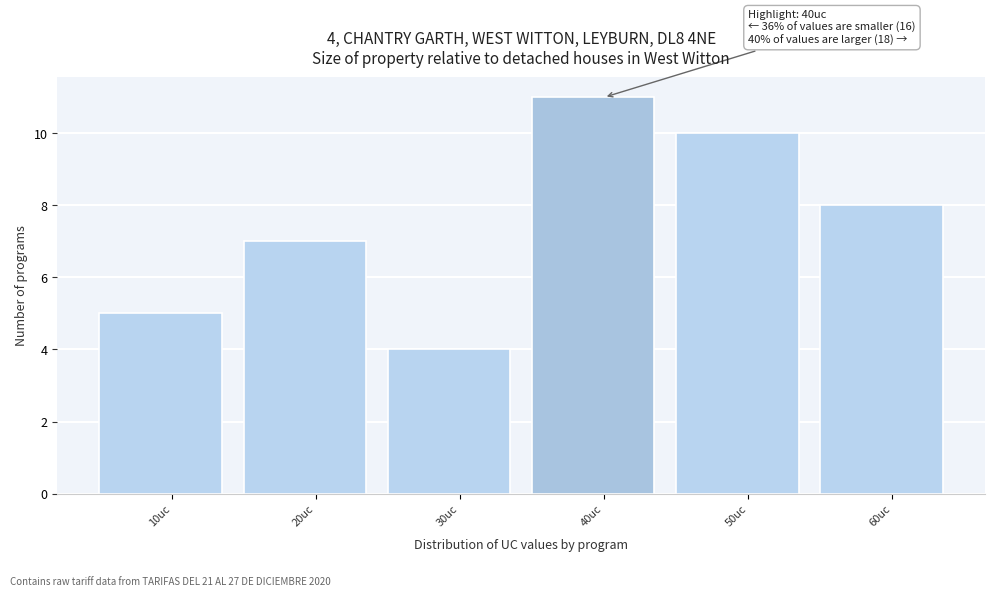

Reading right to left, extract all data points from this chart.

60uc=8	50uc=10	40uc=11	30uc=4	20uc=7	10uc=5